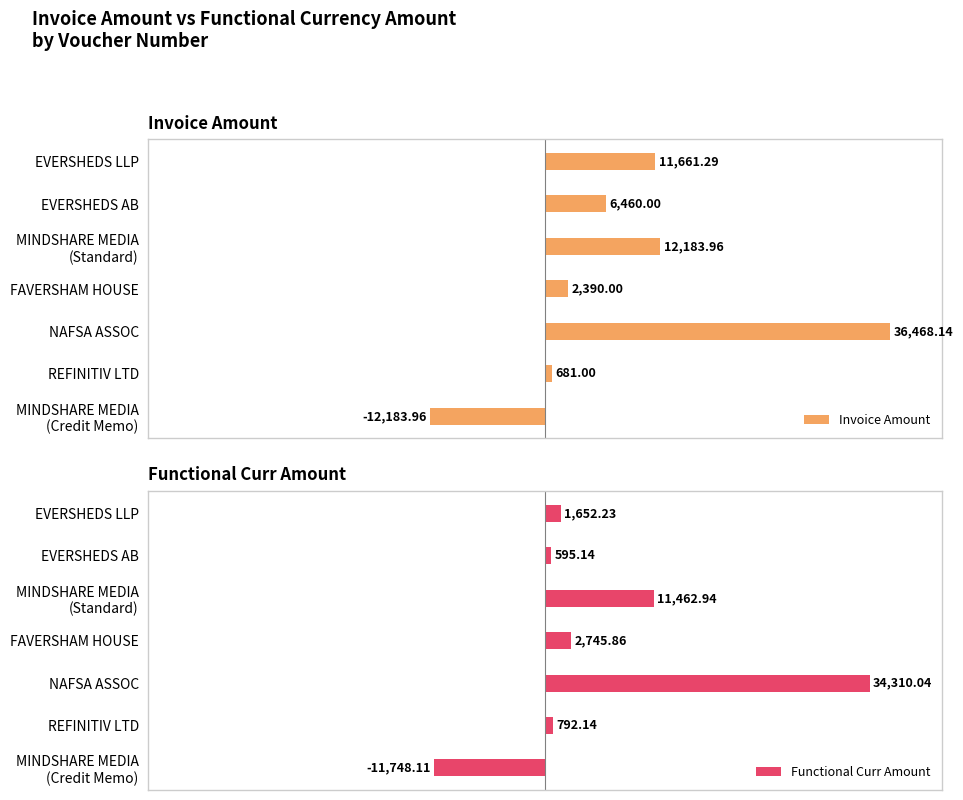

Is it true that Functional Curr Amount equals -11748.1 at MINDSHARE MEDIA (Credit Memo)?

True